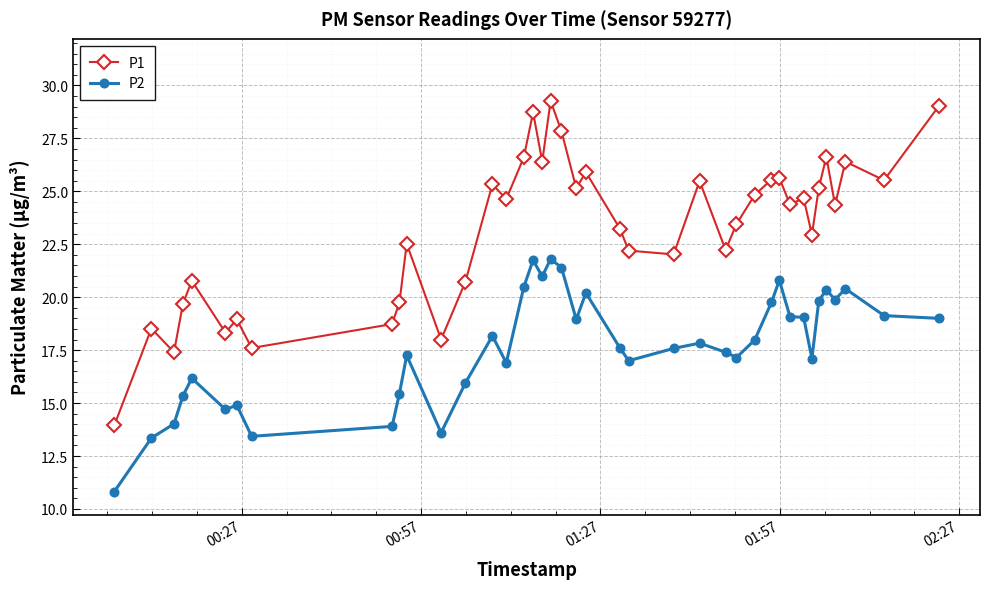

What is the maximum value for P1?

29.3